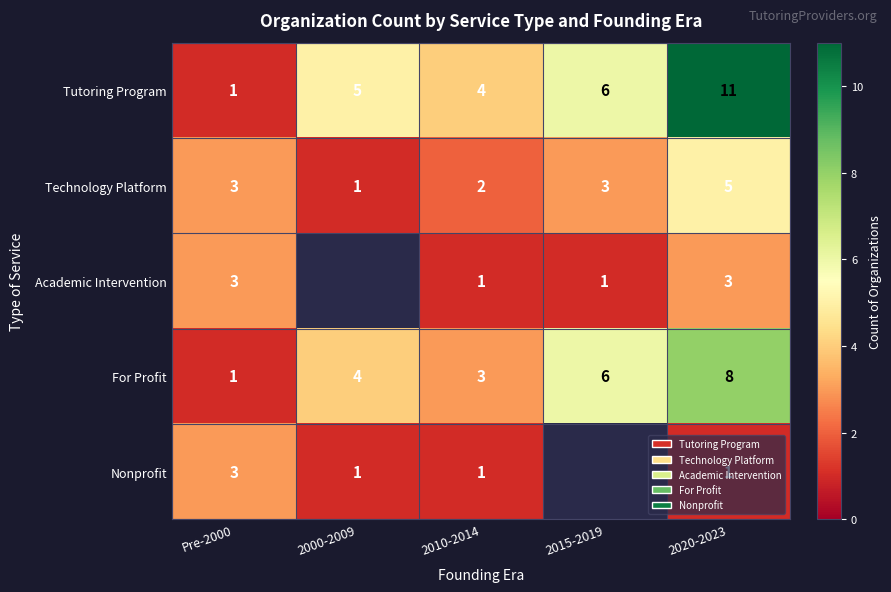

How many categories are shown in the chart?

5